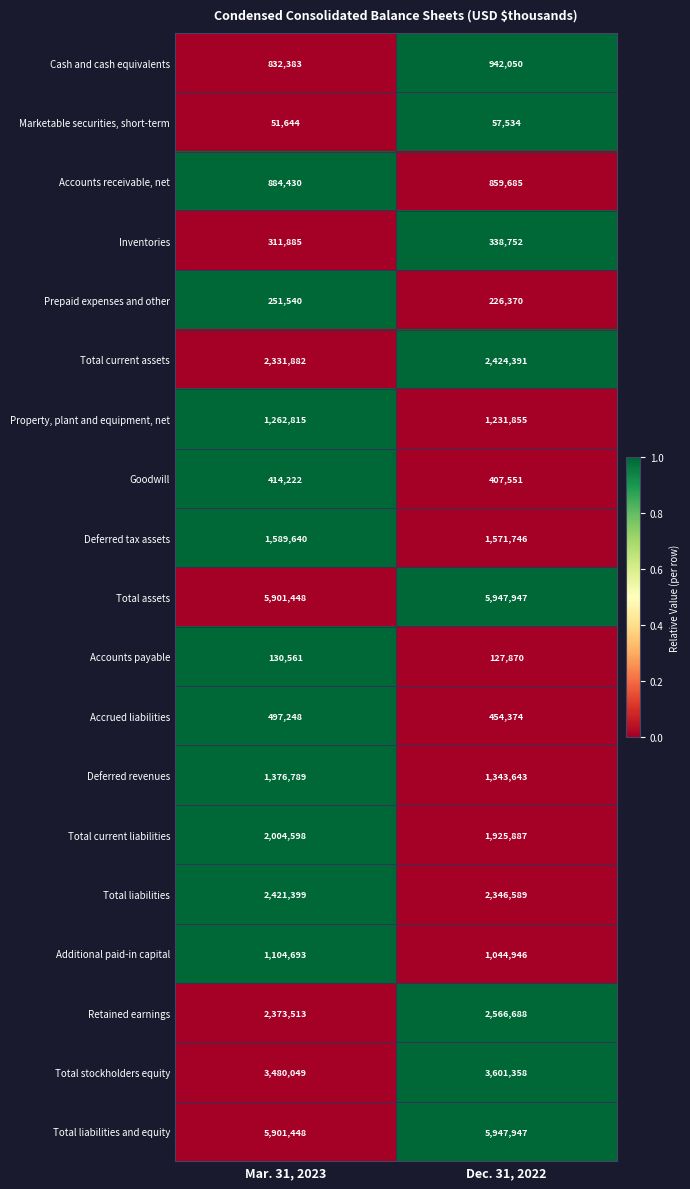

Which category has the highest value in the Accrued liabilities series?

Mar. 31, 2023